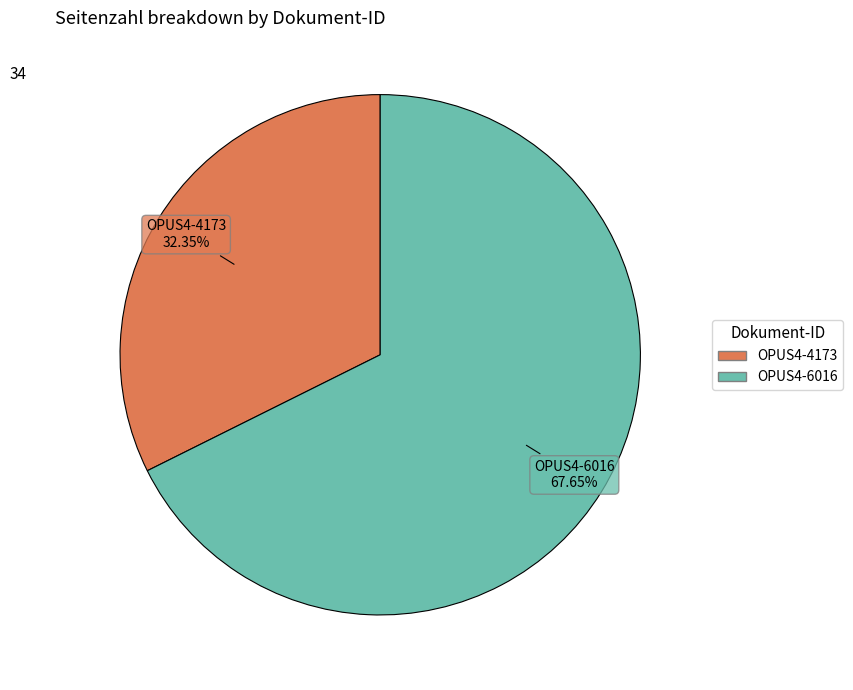

Does any single category account for the majority?

Yes